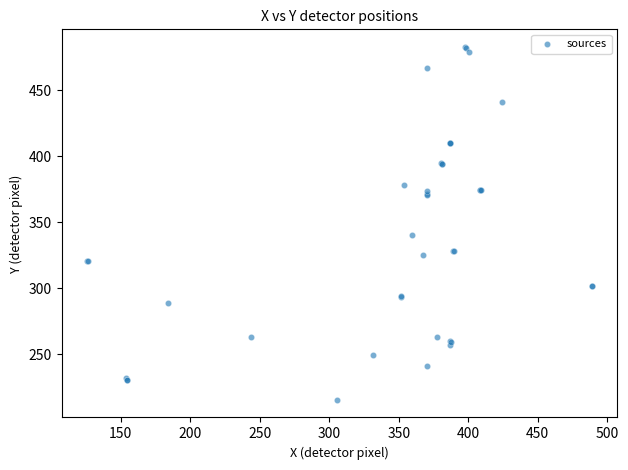

What Y value in the scatter plot is closest to 349?

340.5